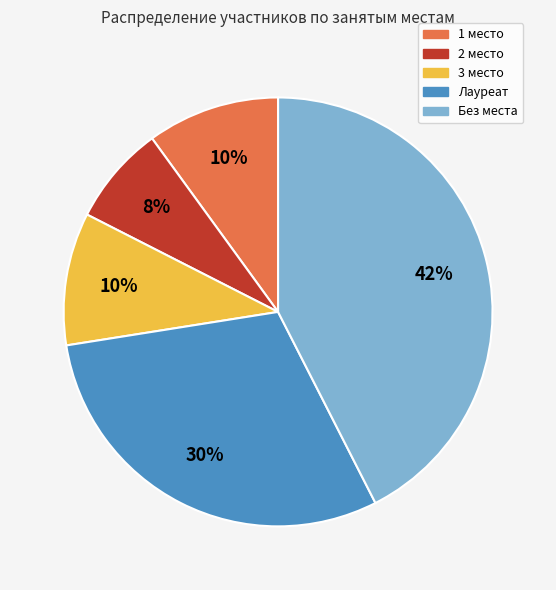

Does any single category account for the majority?

No